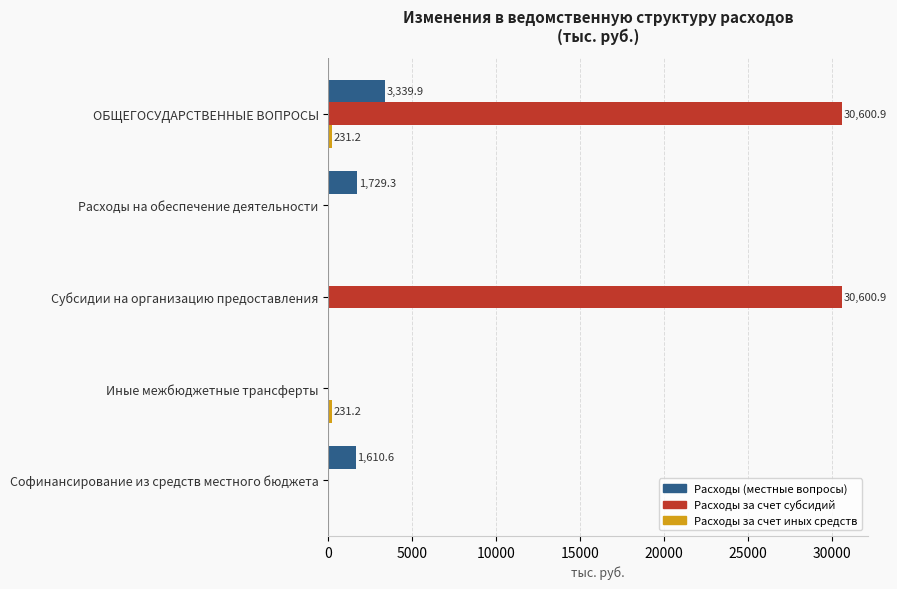

At which category is the sum across all series the highest?

ОБЩЕГОСУДАРСТВЕННЫЕ ВОПРОСЫ